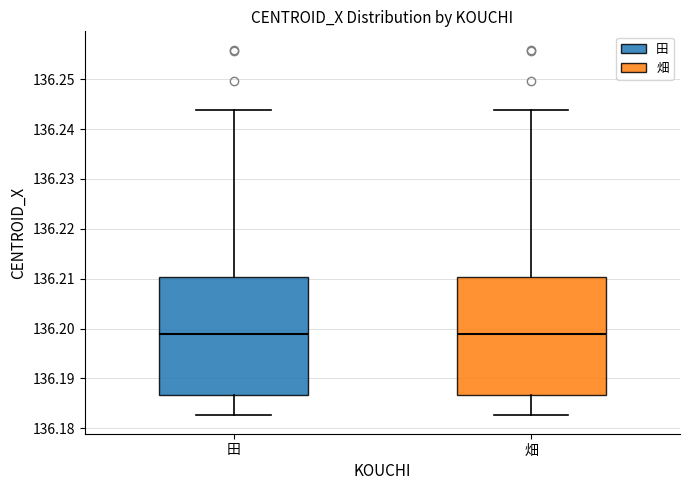

Reading left to right, transcribe this box plot: for each box, give where its median line is, the range the box spans, and where its two whiskers end, as read against the y-axis. The values are not printed on the chart, so give them approximately, as read against the axis.

田: median 136.199, box 136.187 to 136.210, whiskers 136.183 to 136.244
畑: median 136.199, box 136.187 to 136.210, whiskers 136.183 to 136.244